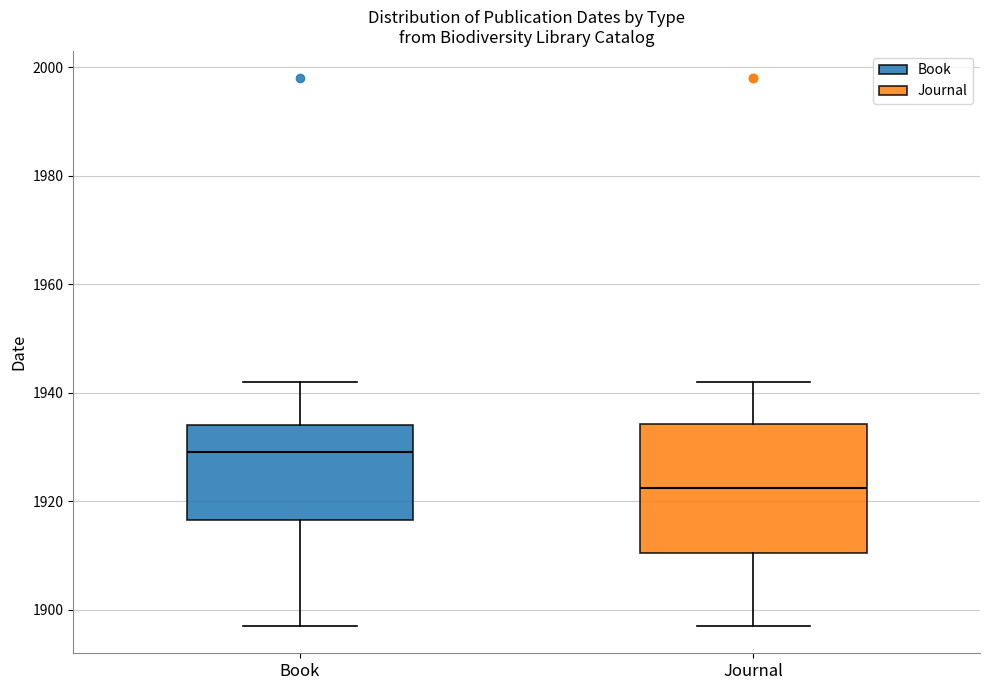

Where does the median line of the box for Book sit on the y-axis? The values are not printed on the chart, so give them approximately, as read against the axis.

1930